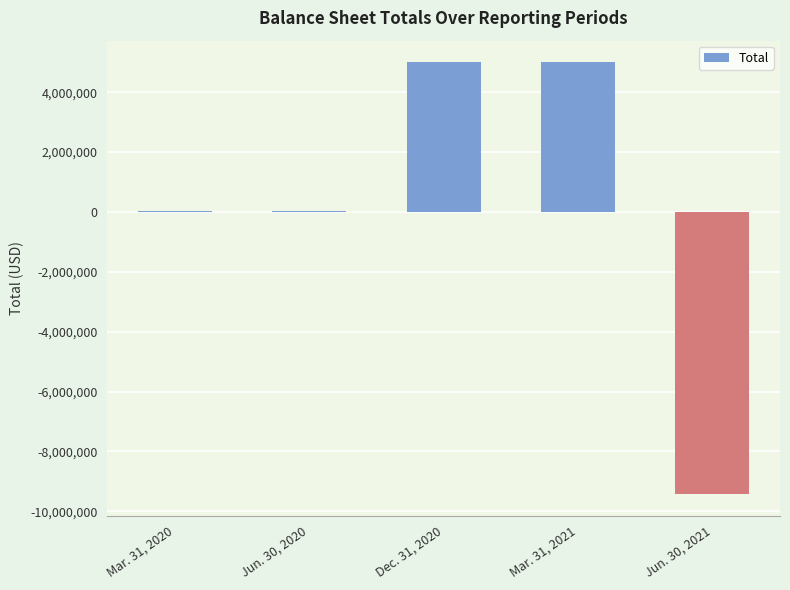

How many data points does each series have?

5